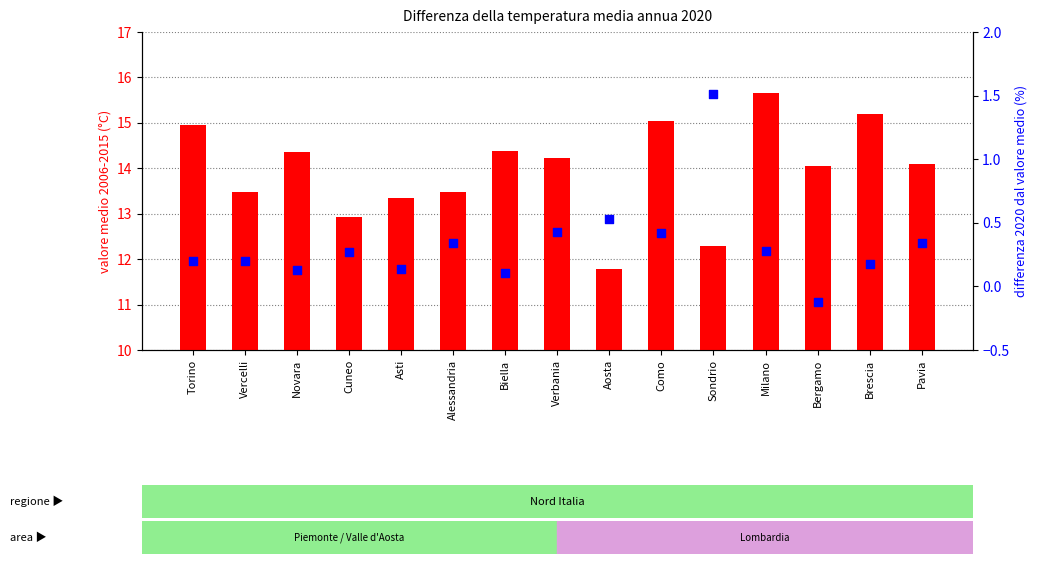

What are all the series names shown in the legend?

valore medio 2006-2015, differenza 2020